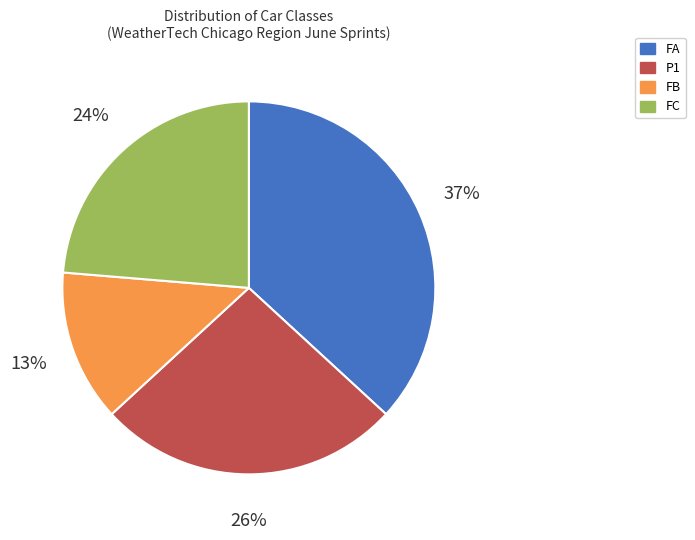

Does FB account for over 50% of the chart?

No